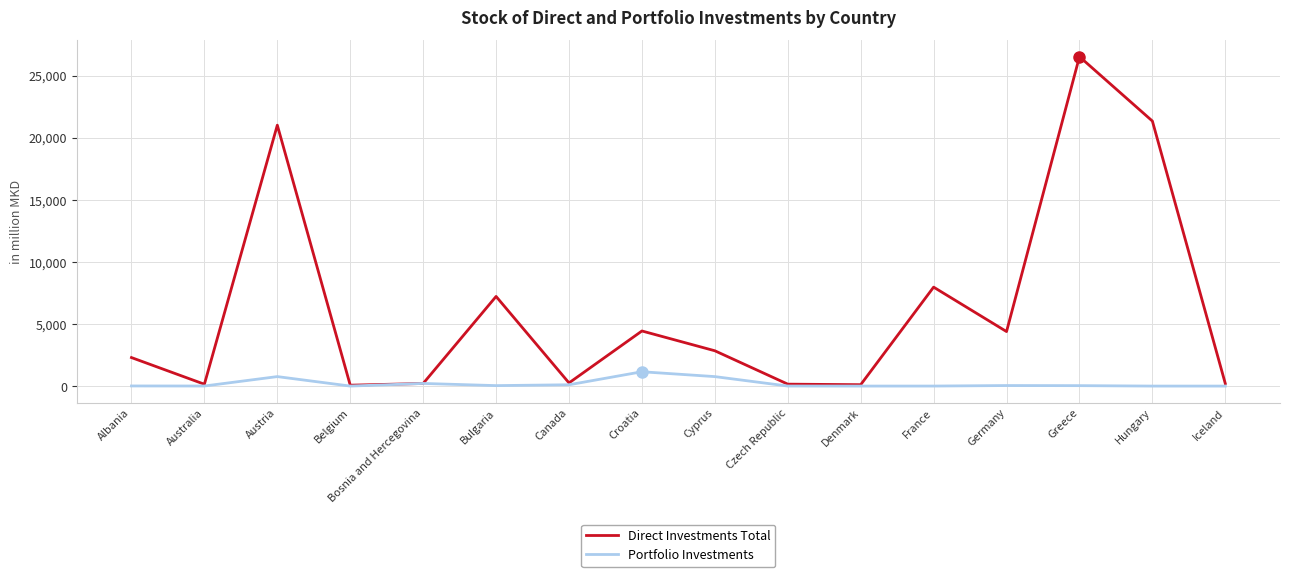

Rank the series by their maximum value, from lowest to highest.

Portfolio Investments, Direct Investments Total